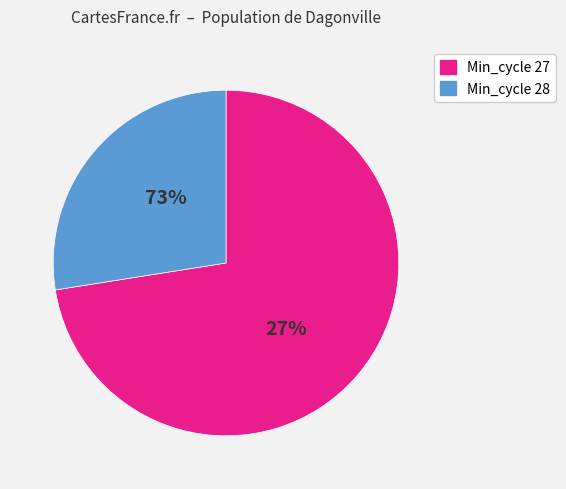

Does 27 represent more than half of the total?

No